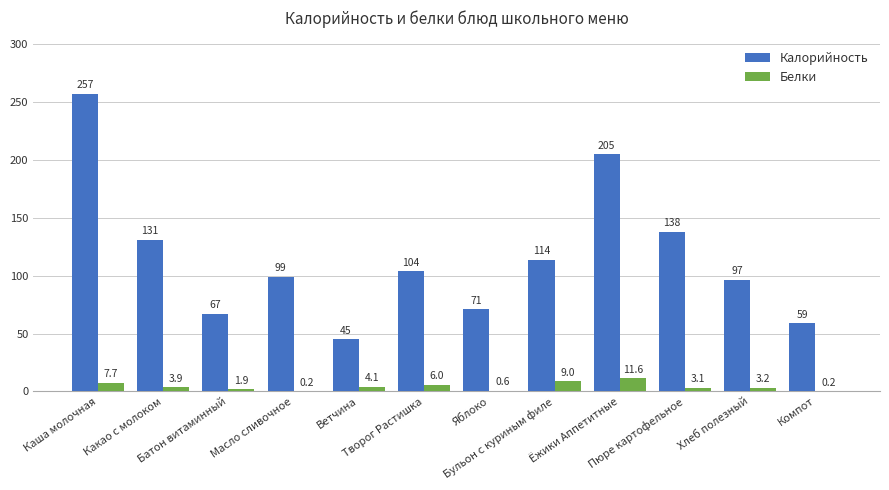

What is the maximum value for Белки?

11.6